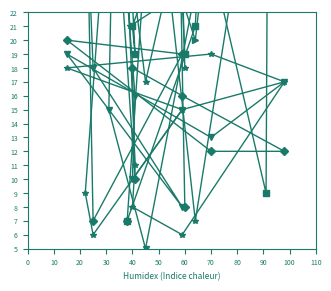

True or false: col_1 has a value of 125 at 16.

False